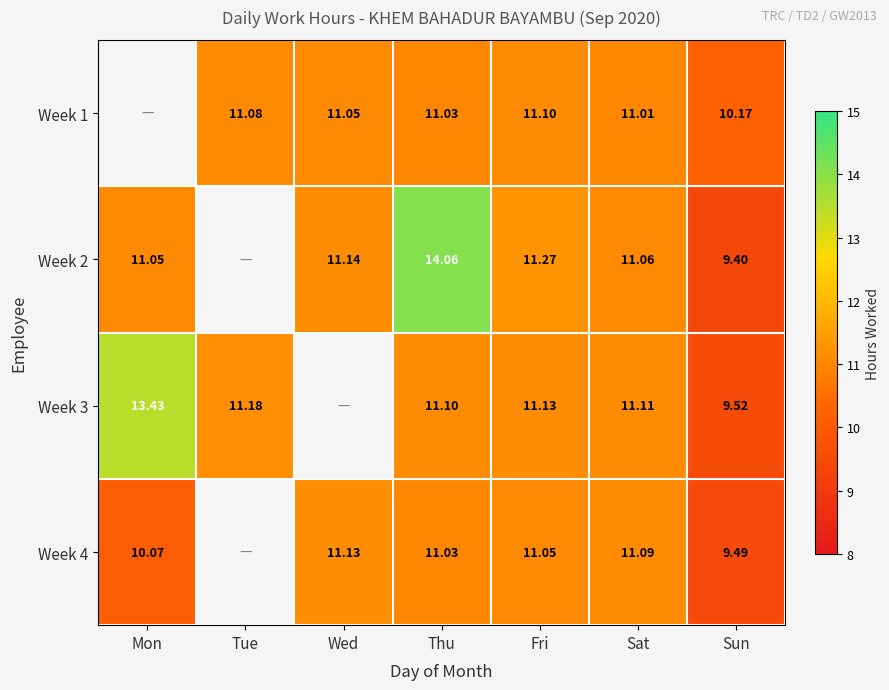

At which category is the sum across all series the highest?

Thu